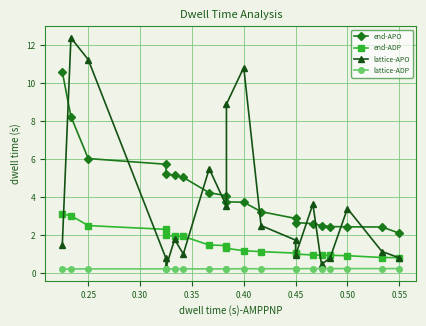

Is this an area chart (filled region under the line)?

No